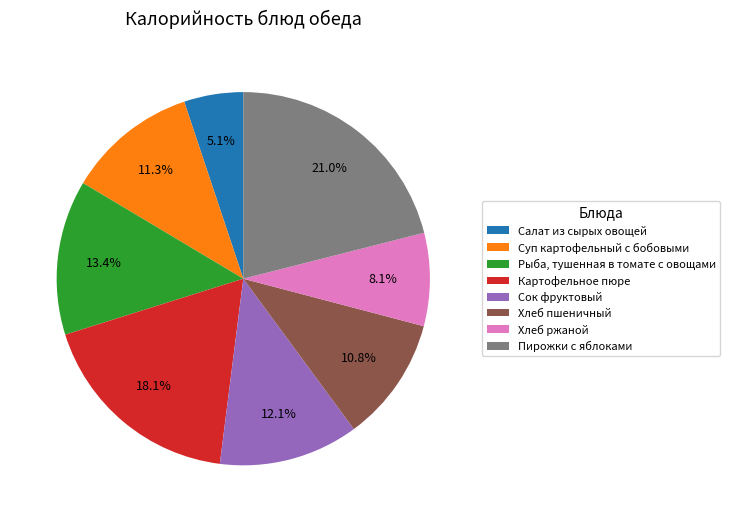

Rank the categories by value from highest to lowest.

Пирожки с яблоками, Картофельное пюре, Рыба, тушенная в томате с овощами, Сок фруктовый, Суп картофельный с бобовыми, Хлеб пшеничный, Хлеб ржаной, Салат из сырых овощей